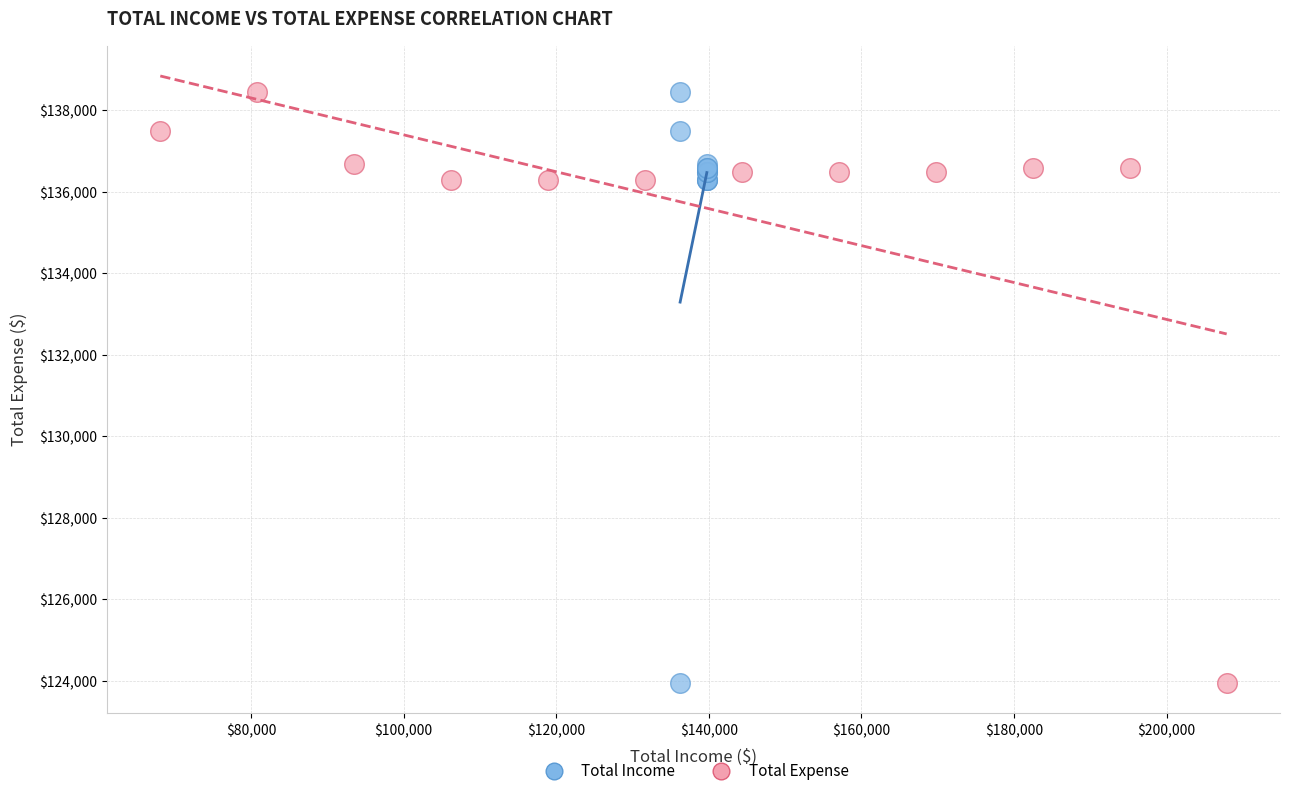

What are all the series names shown in the legend?

Total Income, Total Expense